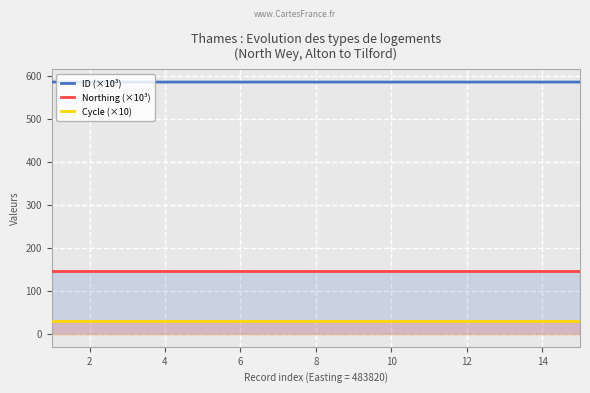

What is the difference between the highest and lowest values at 8?

557.0